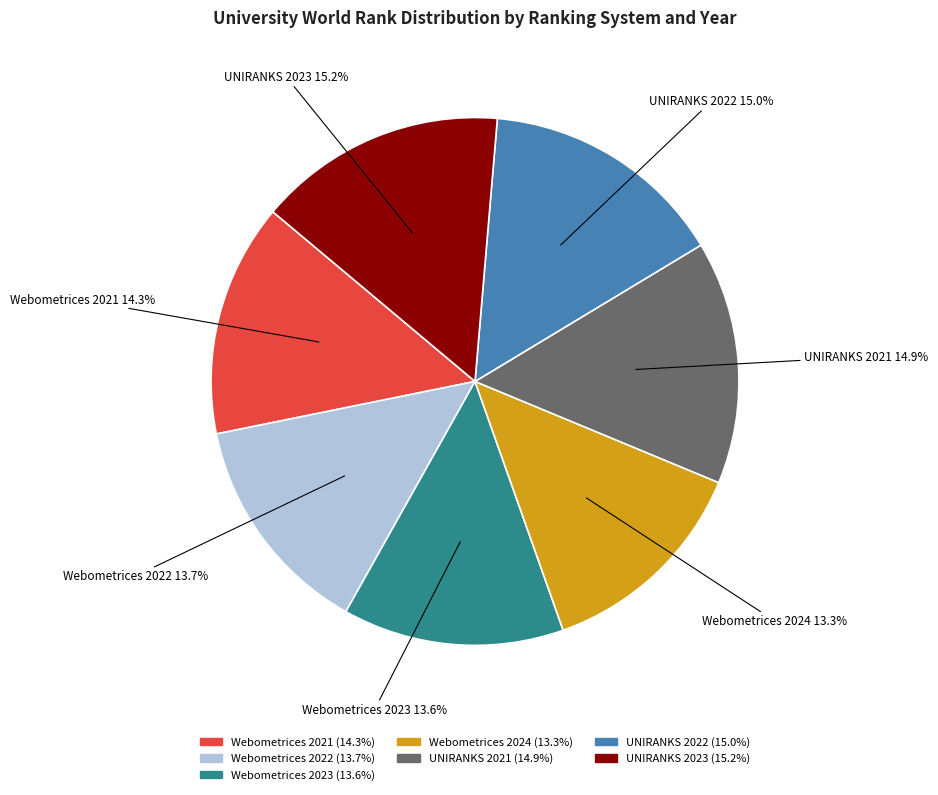

What percentage is the UNIRANKS 2023 slice, to the nearest percent?

15%